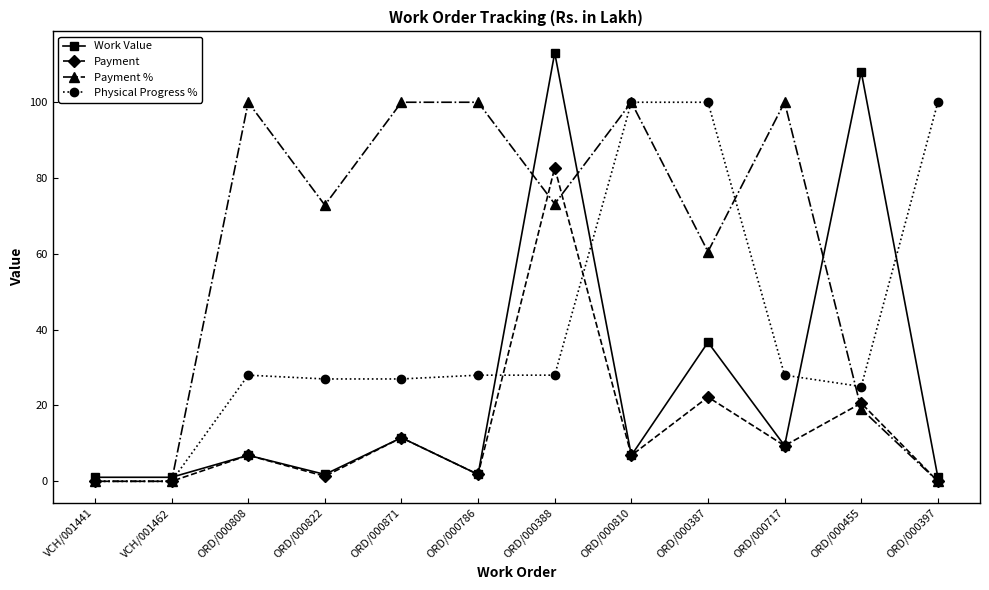

What is the sum of the Work Value values at ORD/000388 and ORD/000810?

119.9